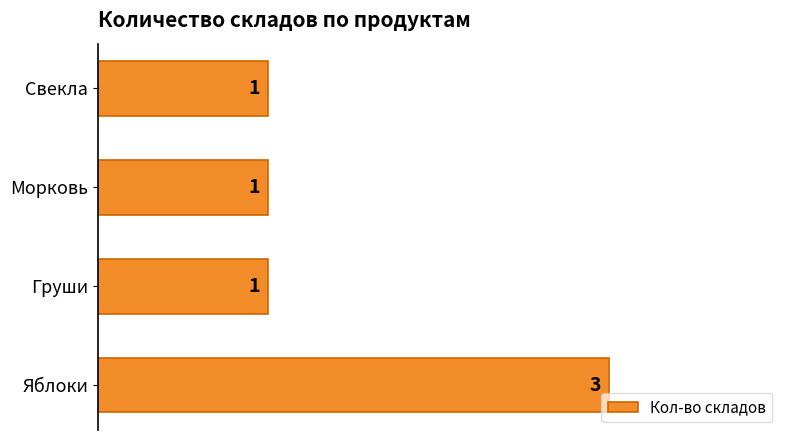

Is it true that the value at Свекла is 1?

True